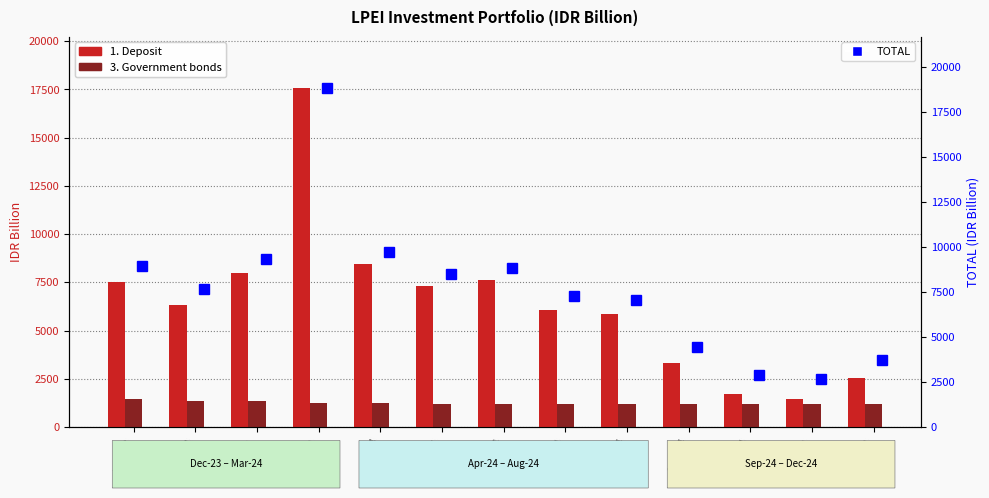

What is the highest value of the 1. Deposit series?

17589.0